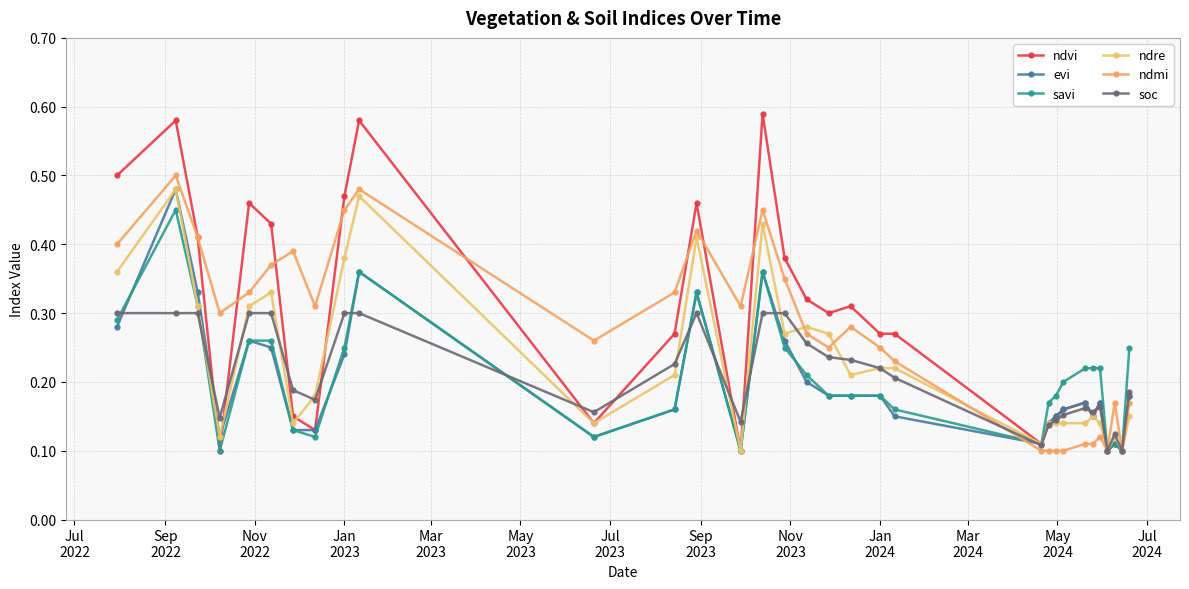

Which series has the largest range (max minus min)?

ndvi